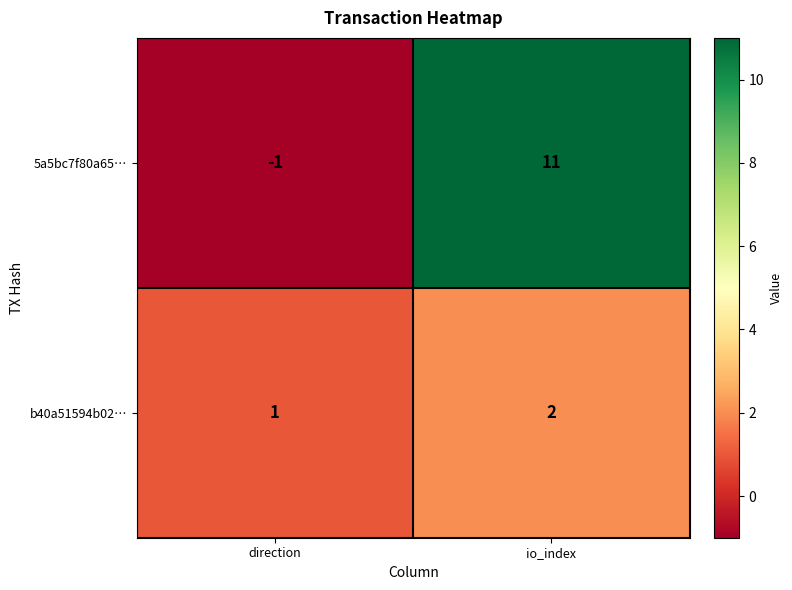

Which series has the widest spread of values?

5a5bc7f80a65…